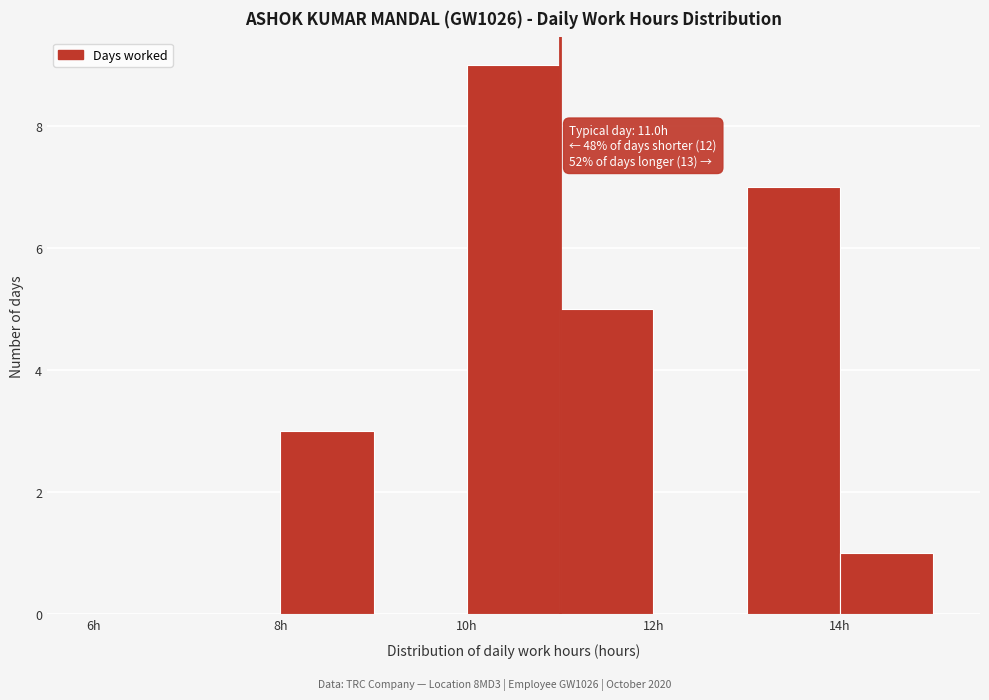

Over which range of the x-axis is the bar tallest?

10 to 11